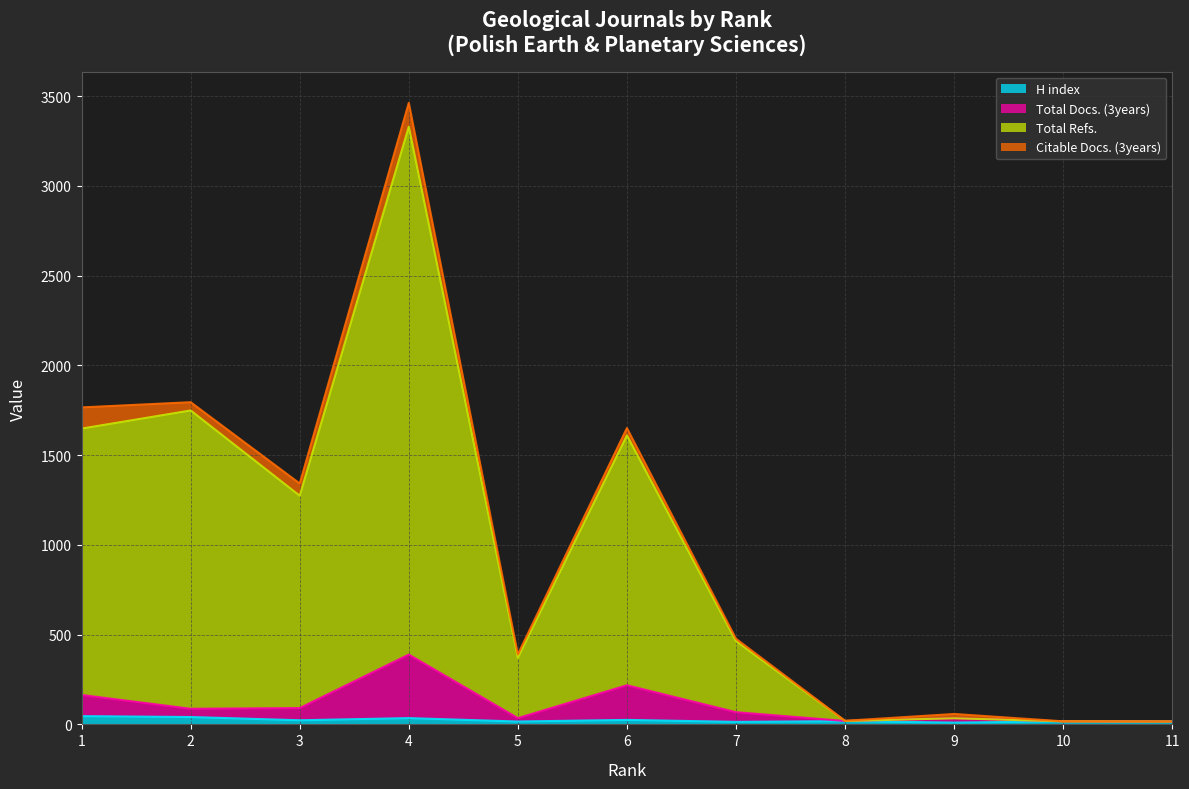

What is the average value of the Total Refs. series?

957